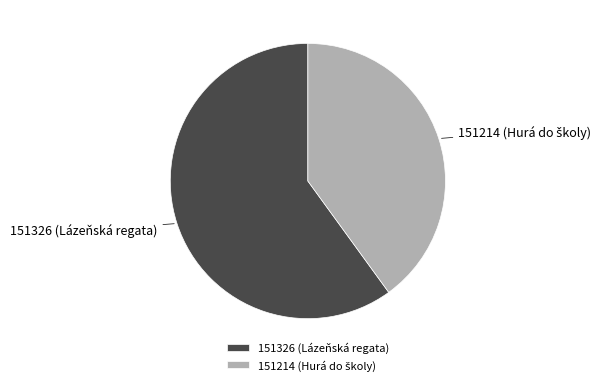

Is there a majority slice in this chart?

Yes